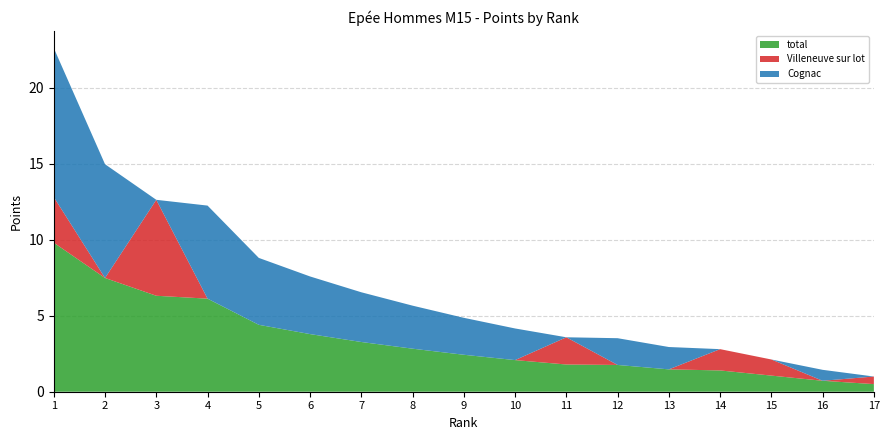

Reading left to right, extract all data points from this chart.

total: 9.8	7.5	6.3	6.1	4.4	3.8	3.3	2.8	2.4	2.1	1.8	1.8	1.5	1.4	1.1	0.7	0.5
Villeneuve sur lot: 3.0	0.0	6.3	0.0	0.0	0.0	0.0	0.0	0.0	0.0	1.8	0.0	0.0	1.4	1.1	0.0	0.5
Cognac: 9.8	7.5	0.0	6.1	4.4	3.8	3.3	2.8	2.4	2.1	0.0	1.8	1.5	0.0	0.0	0.7	0.0